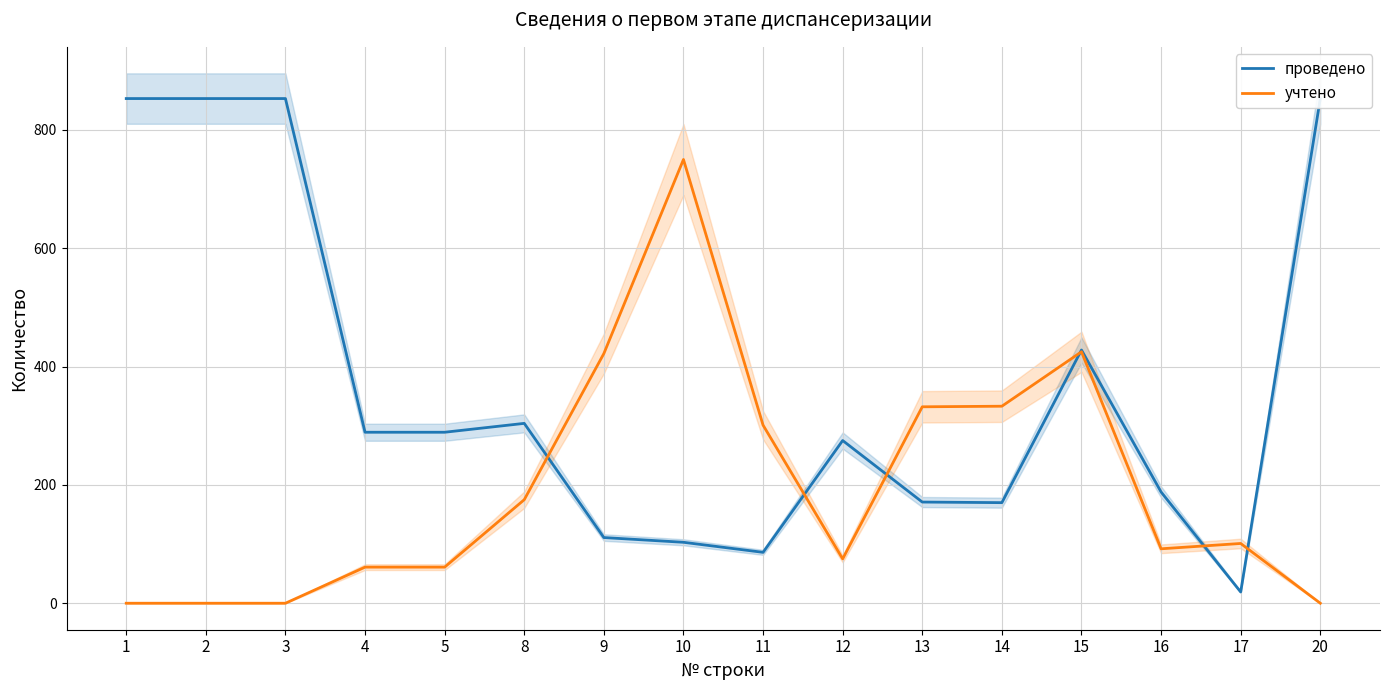

List the series in order of their peak value, highest first.

проведено, учтено